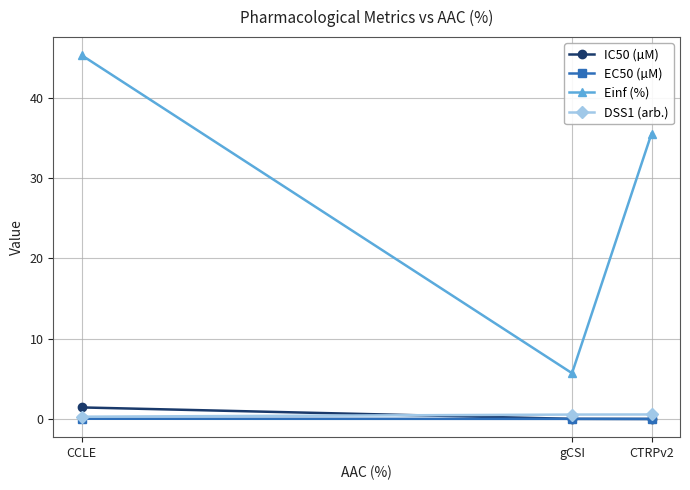

Is the value of IC50 (µM) at CCLE greater than the value of EC50 (µM) at gCSI?

Yes